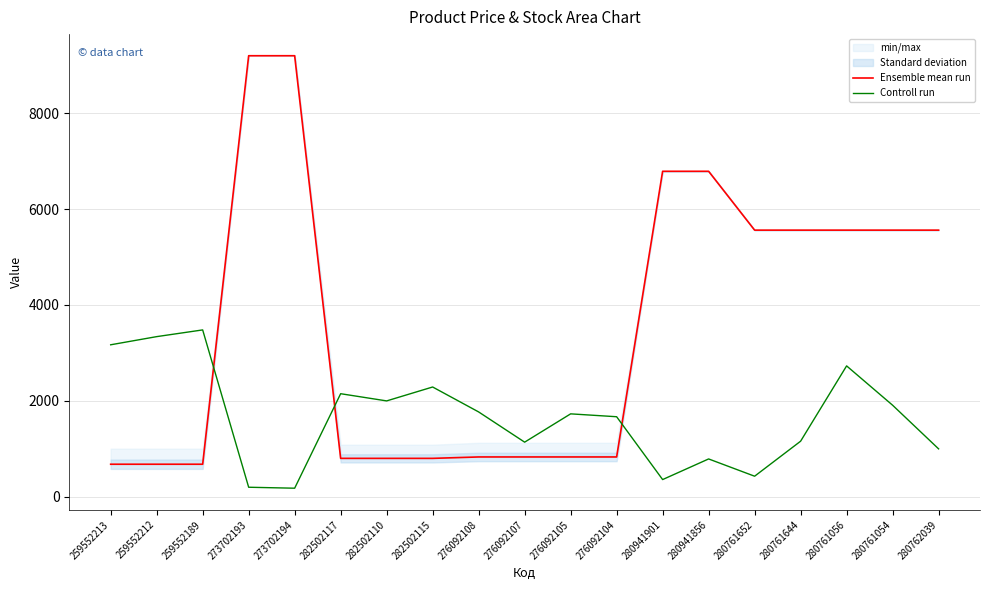

What is the highest value of the Controll run series?

3480